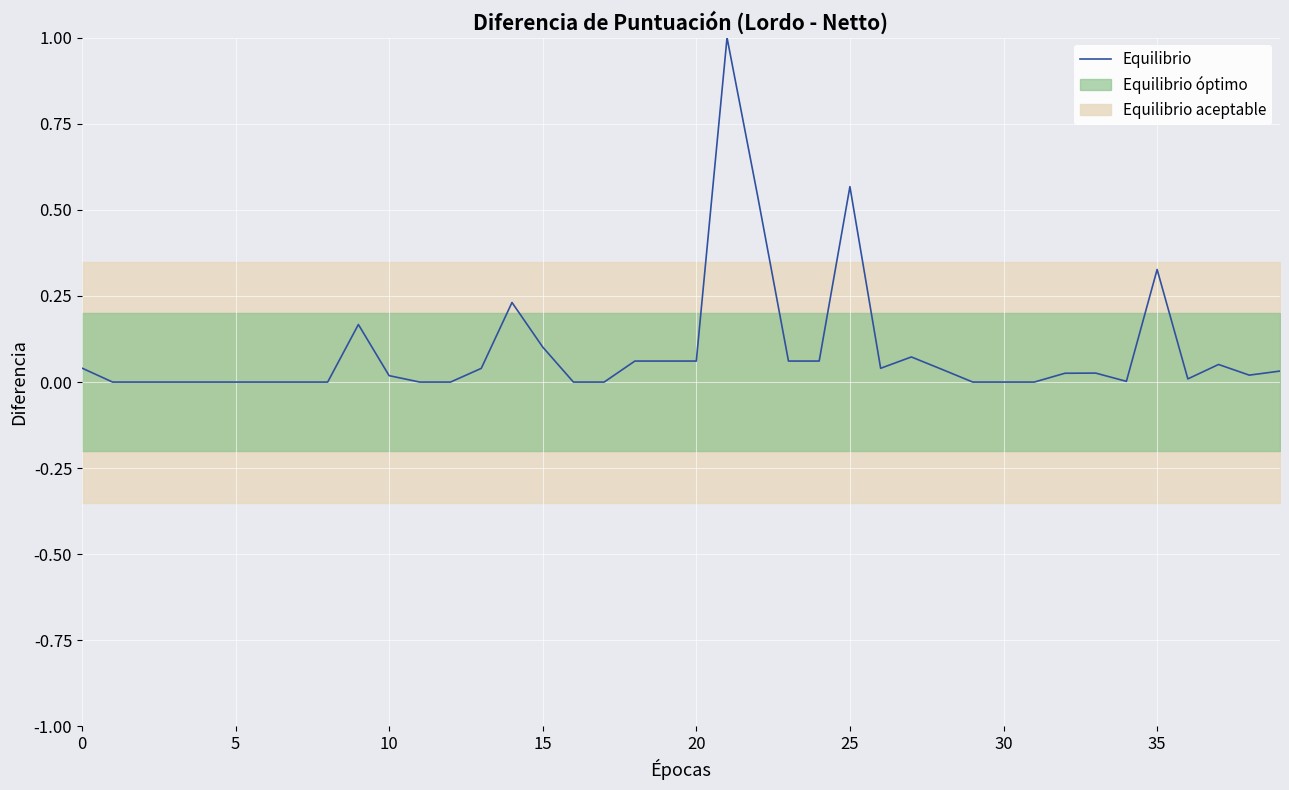

How many interior local peaks (higher than both neighbors) does the data have?

8